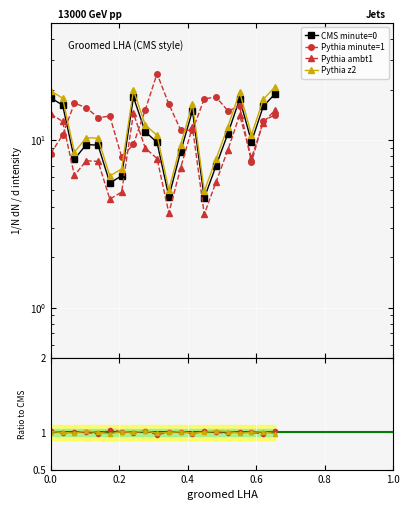

The value of minute_1 at 0.4 is 8.7. True or false?

False